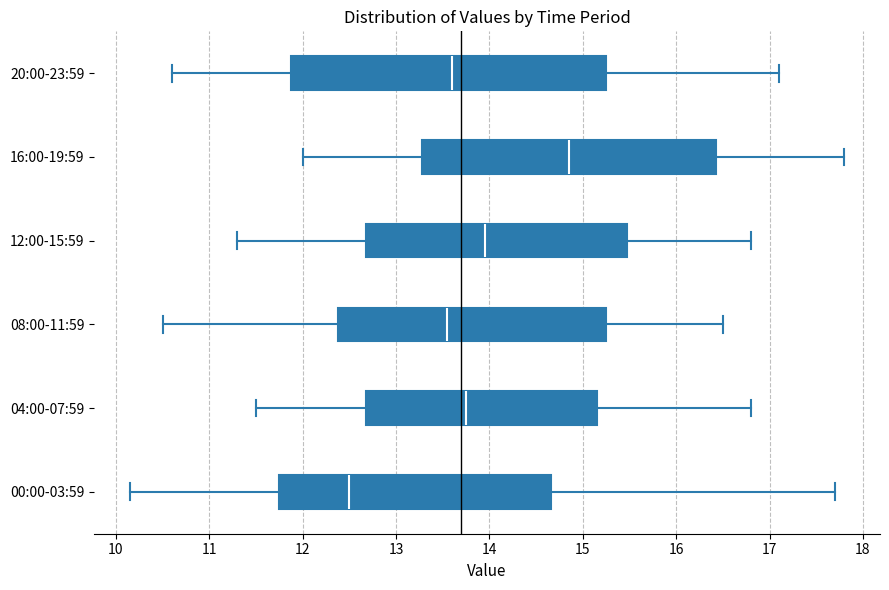

Reading bottom to top, transcribe this box plot: for each box, give where its median line is, the range the box spans, and where its two whiskers end, as read against the x-axis. The values are not printed on the chart, so give them approximately, as read against the axis.

00:00-03:59: median 12.5, box 11.7 to 14.7, whiskers 10.2 to 17.7
04:00-07:59: median 13.8, box 12.7 to 15.2, whiskers 11.5 to 16.8
08:00-11:59: median 13.6, box 12.4 to 15.3, whiskers 10.5 to 16.5
12:00-15:59: median 14.0, box 12.7 to 15.5, whiskers 11.3 to 16.8
16:00-19:59: median 14.9, box 13.3 to 16.4, whiskers 12.0 to 17.8
20:00-23:59: median 13.6, box 11.9 to 15.3, whiskers 10.6 to 17.1